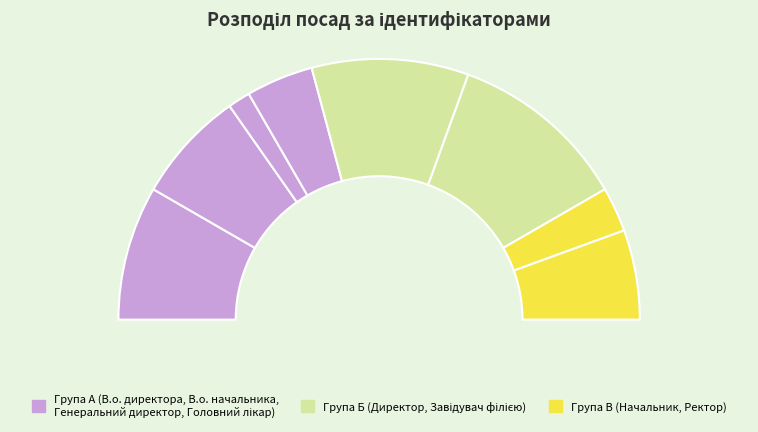

Does В.о. начальника account for over 50% of the chart?

No